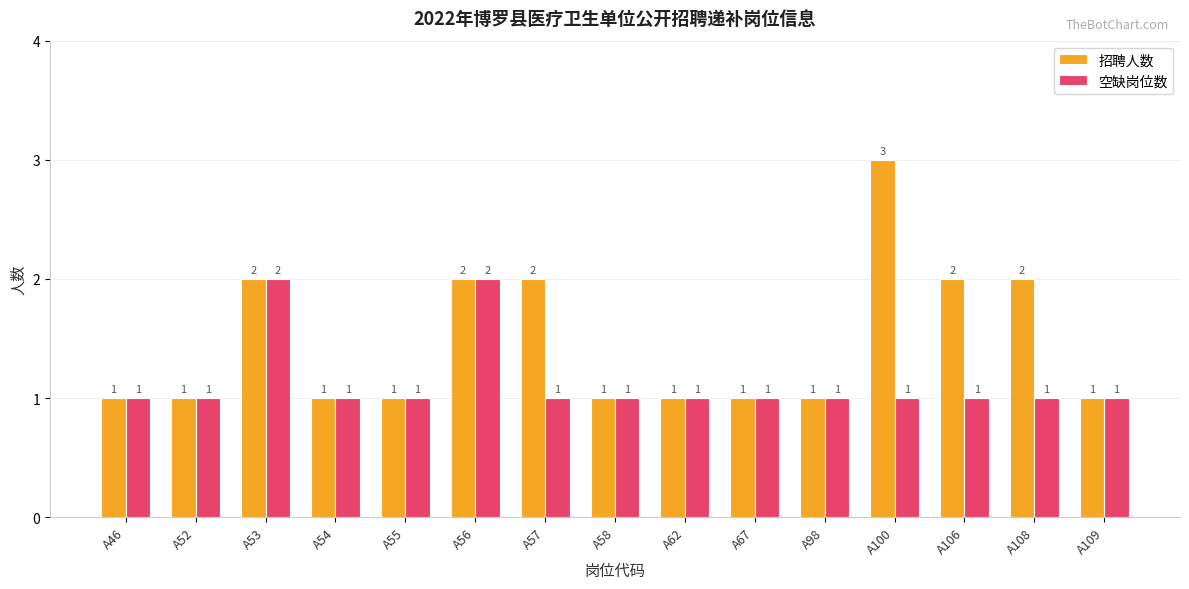

What are all the series names shown in the legend?

招聘人数, 空缺岗位数